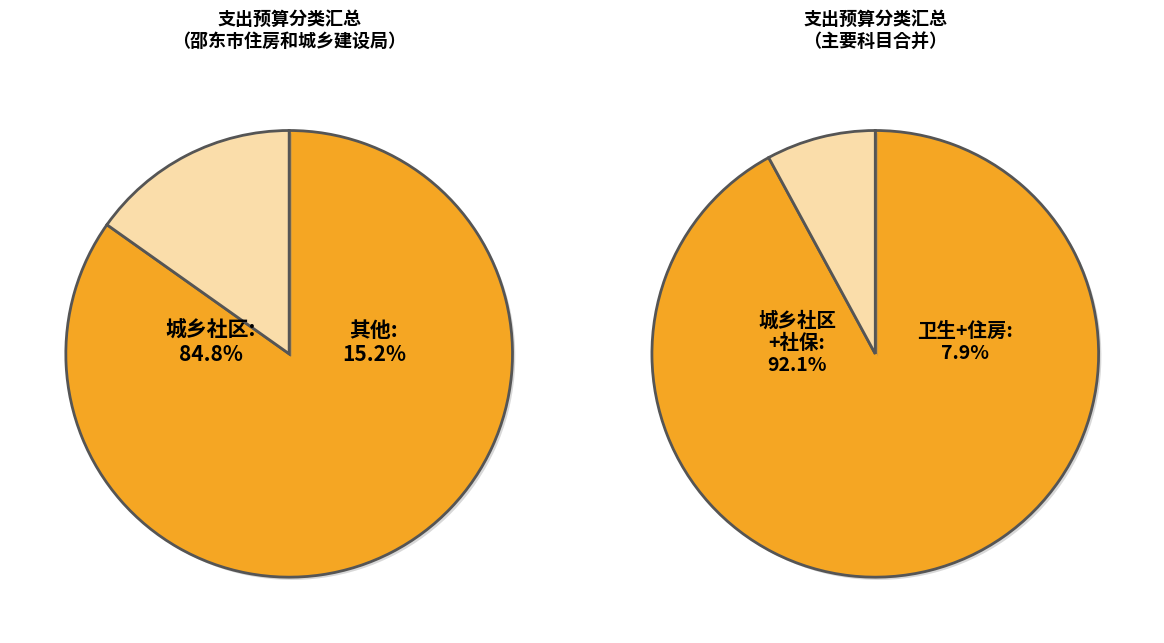

Does 住房保障支出 account for over 50% of the chart?

No